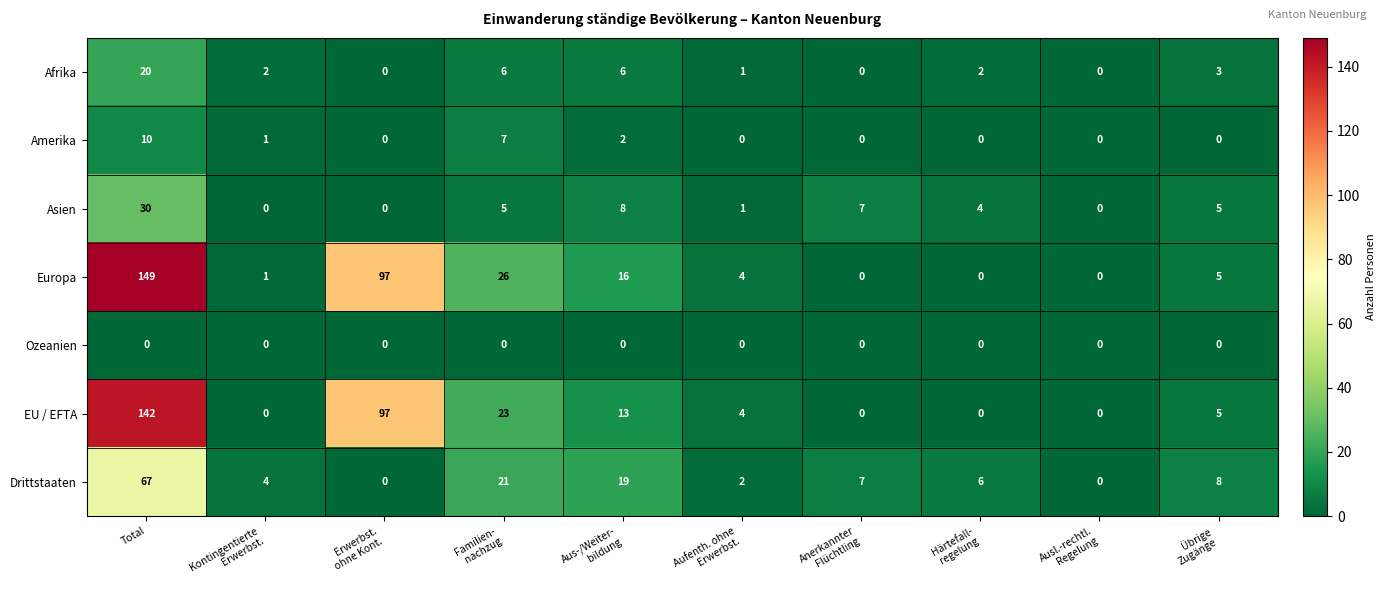

What is the highest value of the Afrika series?

20